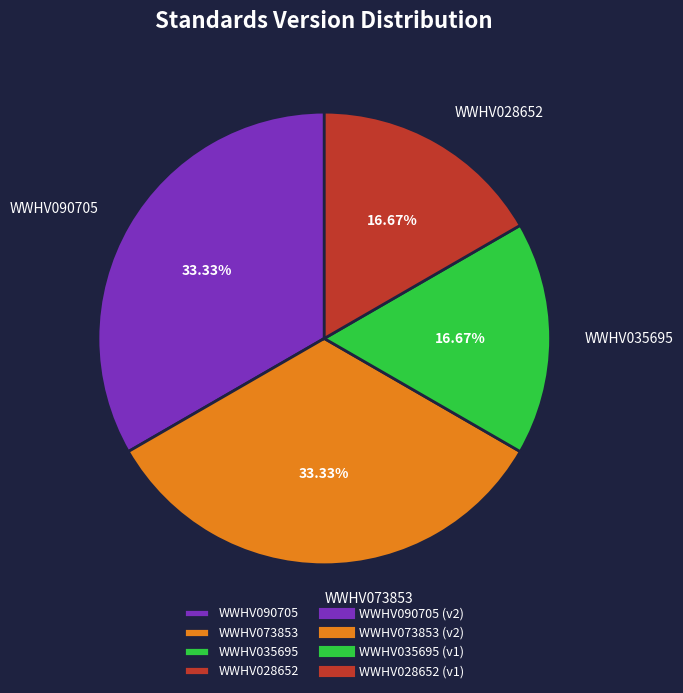

To the nearest percent, what is the average slice percentage?

25%